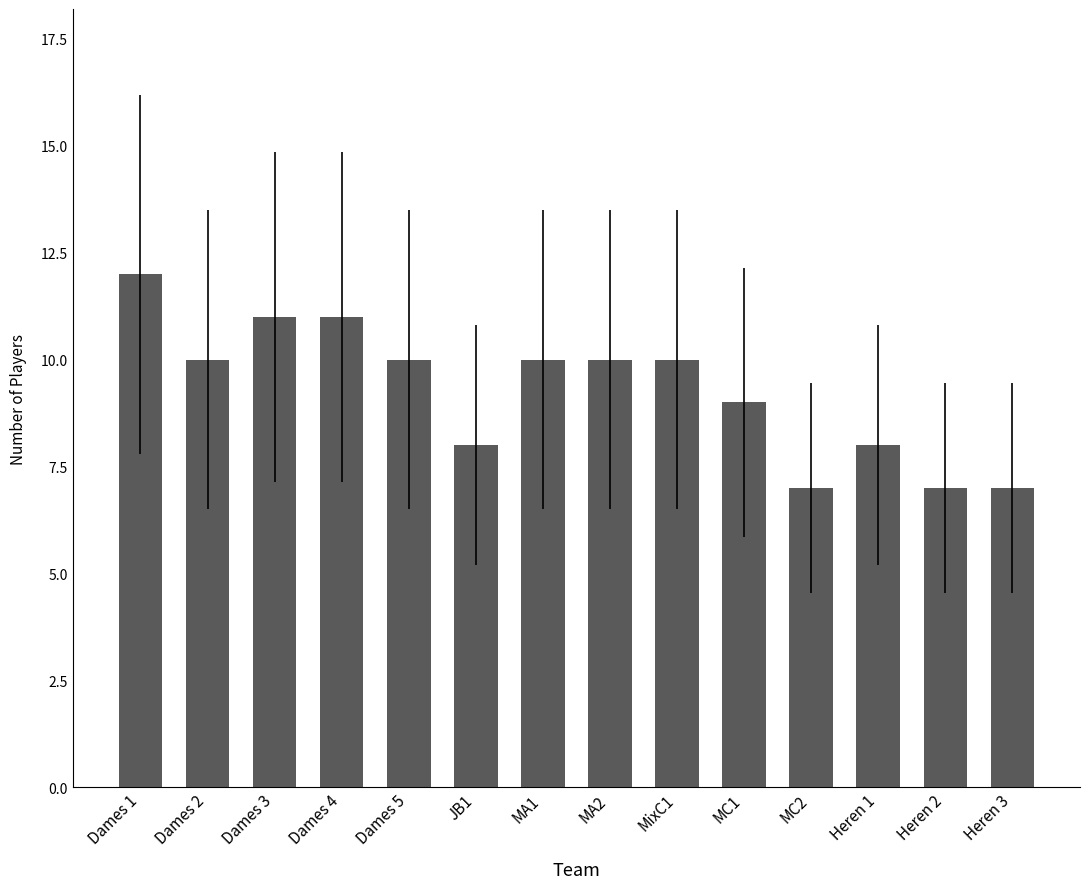

Where is the data nearest to the value 9?

MC1